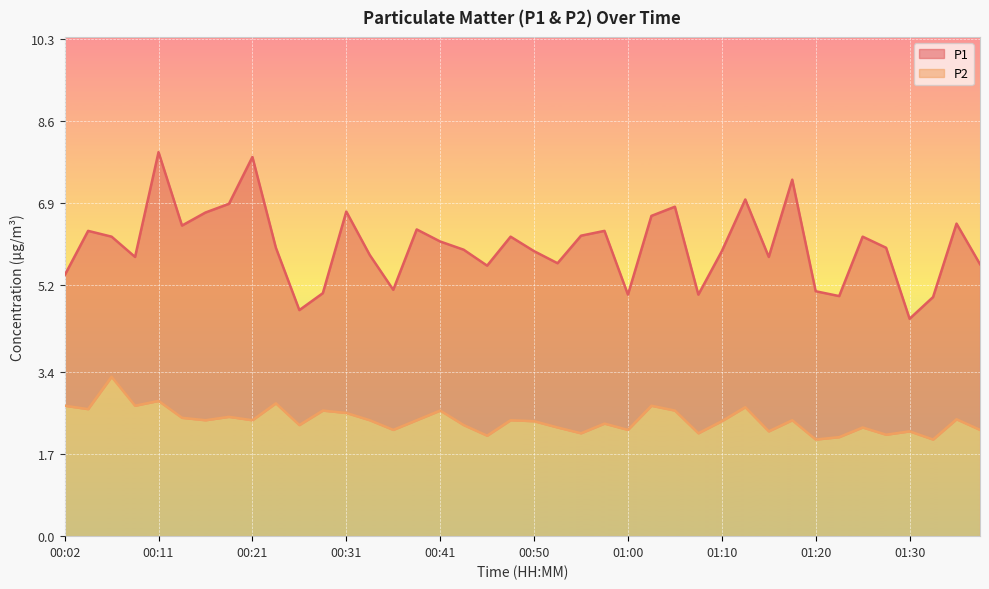

What is the label of the 14th point from the right?

01:05